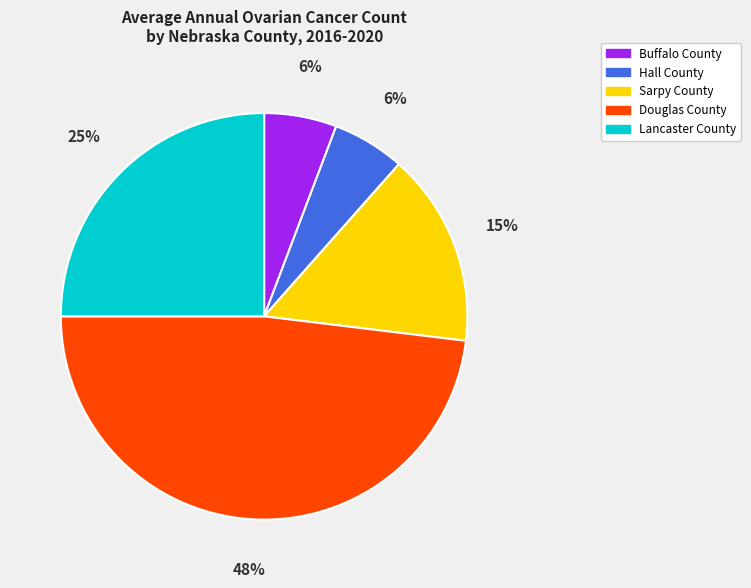

Which slice is the largest?

Douglas County